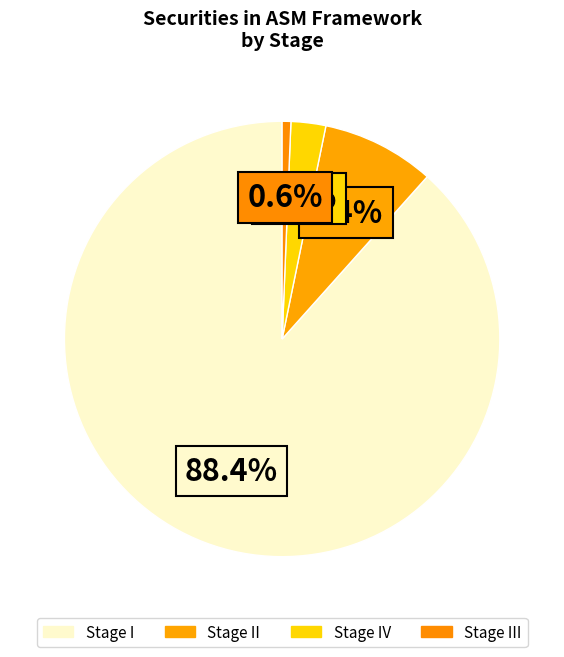

How many segments does this pie chart have?

4